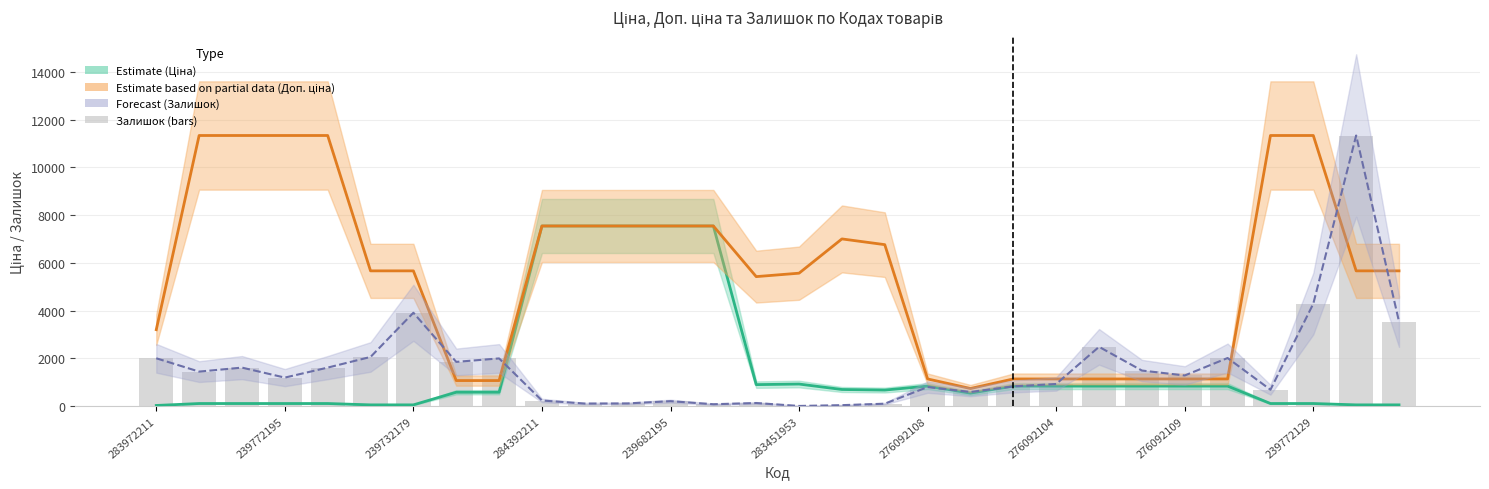

What is the value of the Доп. ціна (Partial Estimate) bar at the 17th from the left?

7004.3